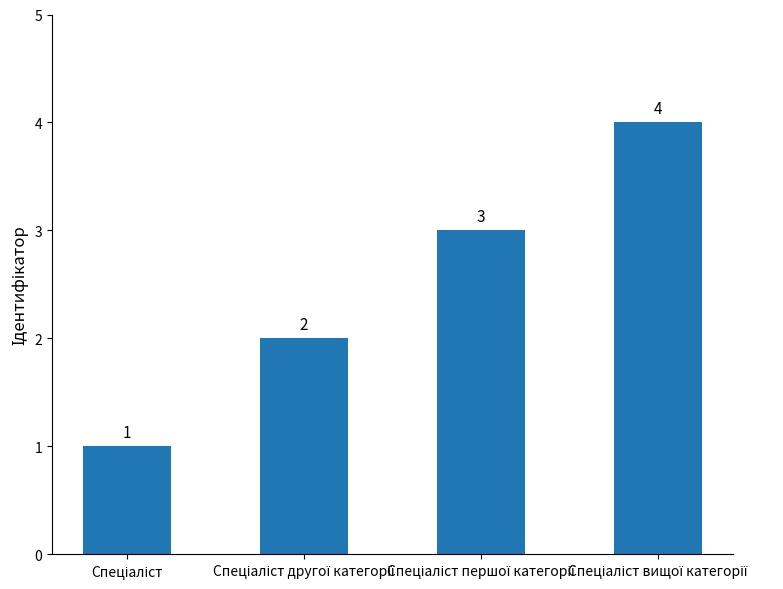

What is the difference between the maximum and minimum values?

3